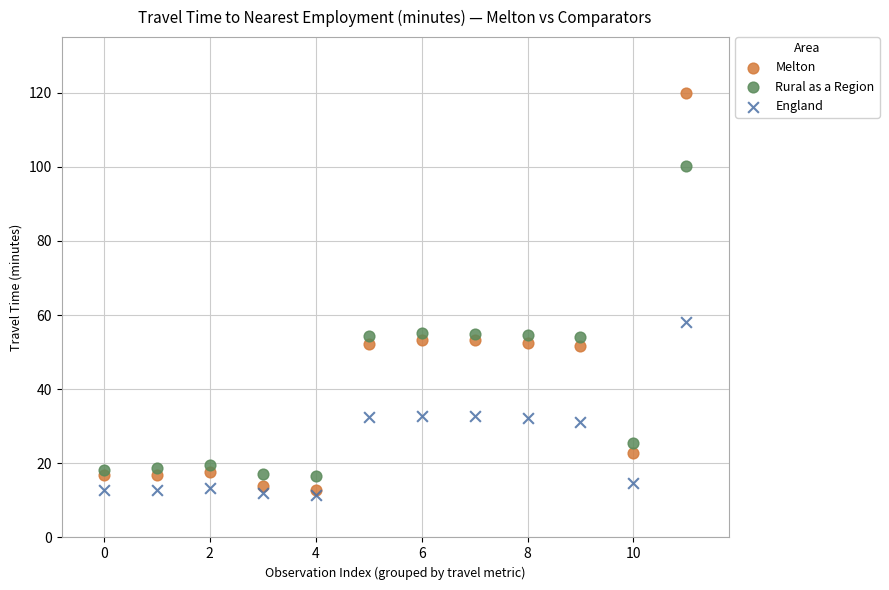

Which series has the largest Y range (max minus min)?

Melton